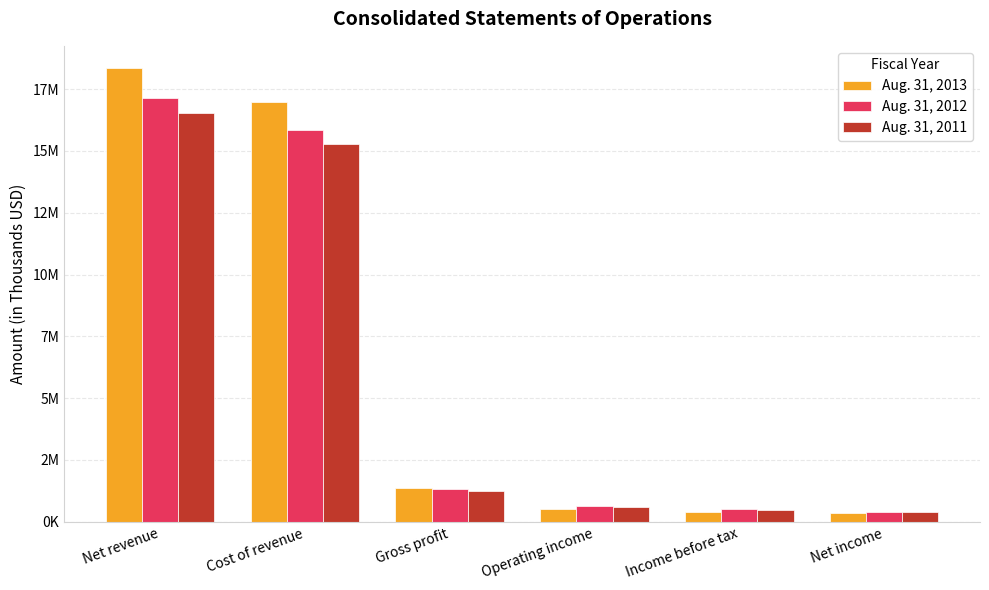

What is the label of the 2nd bar from the left?

Cost of revenue